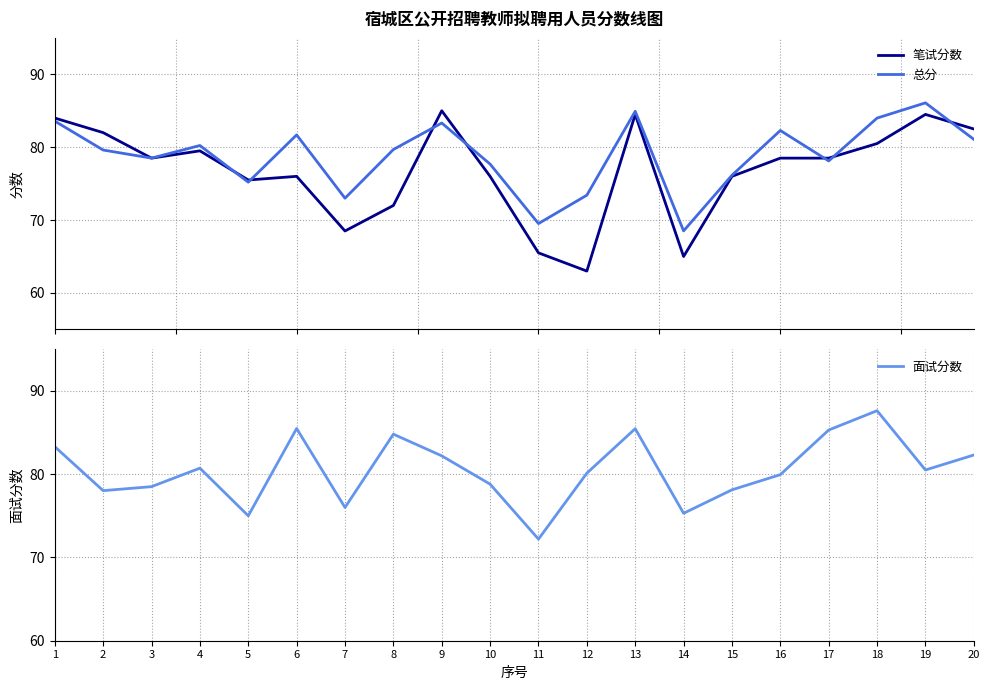

Count the number of categories in the chart.

20